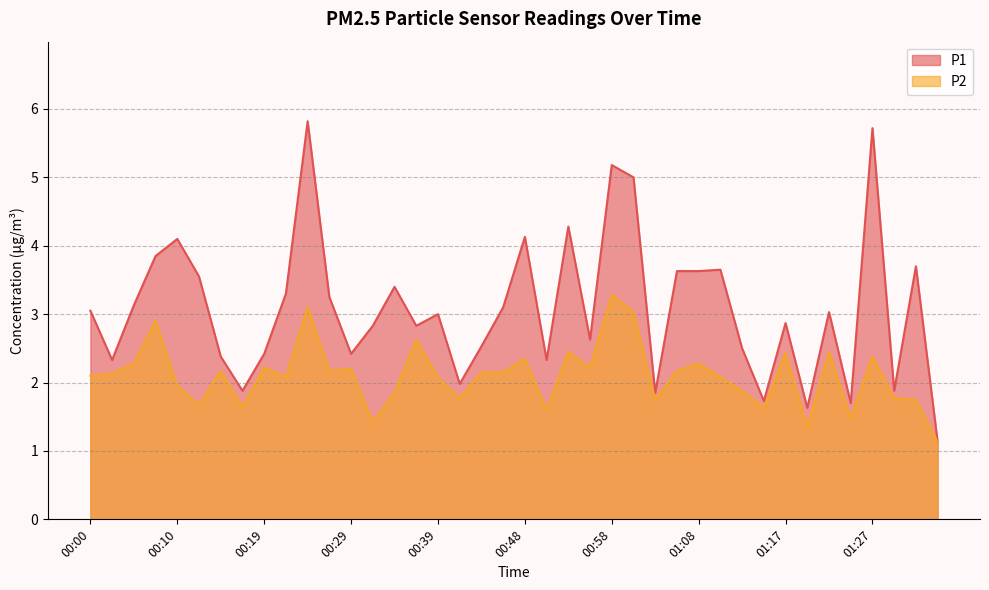

The P1 series shows 3.5 at 00:12. True or false?

True